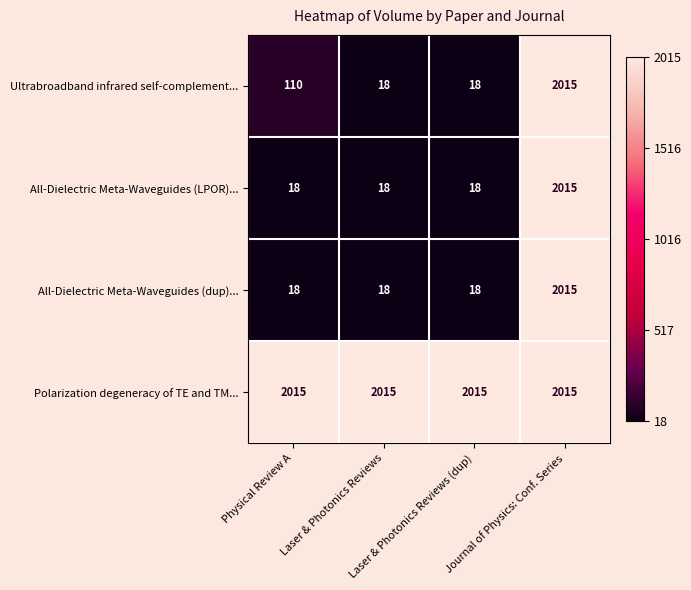

What is the highest value of the Ultrabroadband infrared self-complement... series?

2015